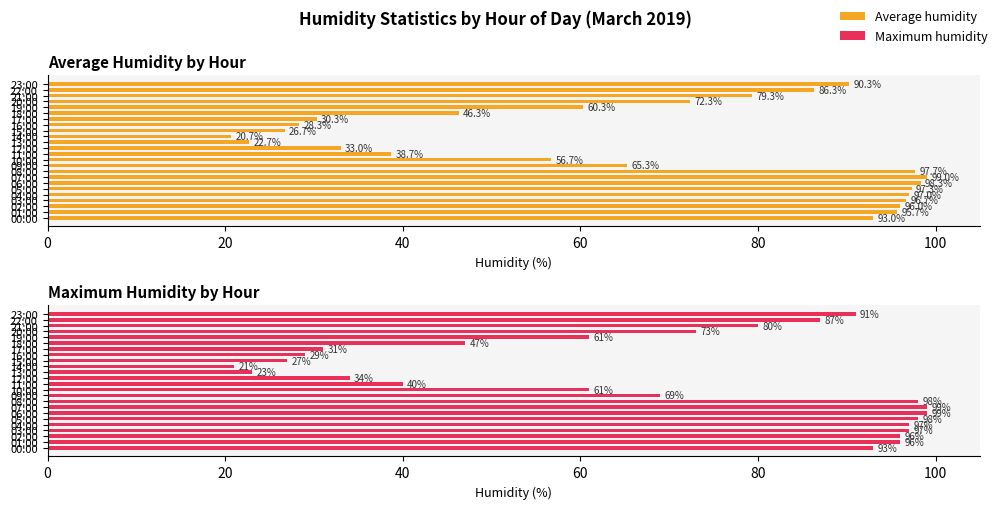

Is the value of Maximum humidity at 18:00 greater than the value of Average humidity at 03:00?

No